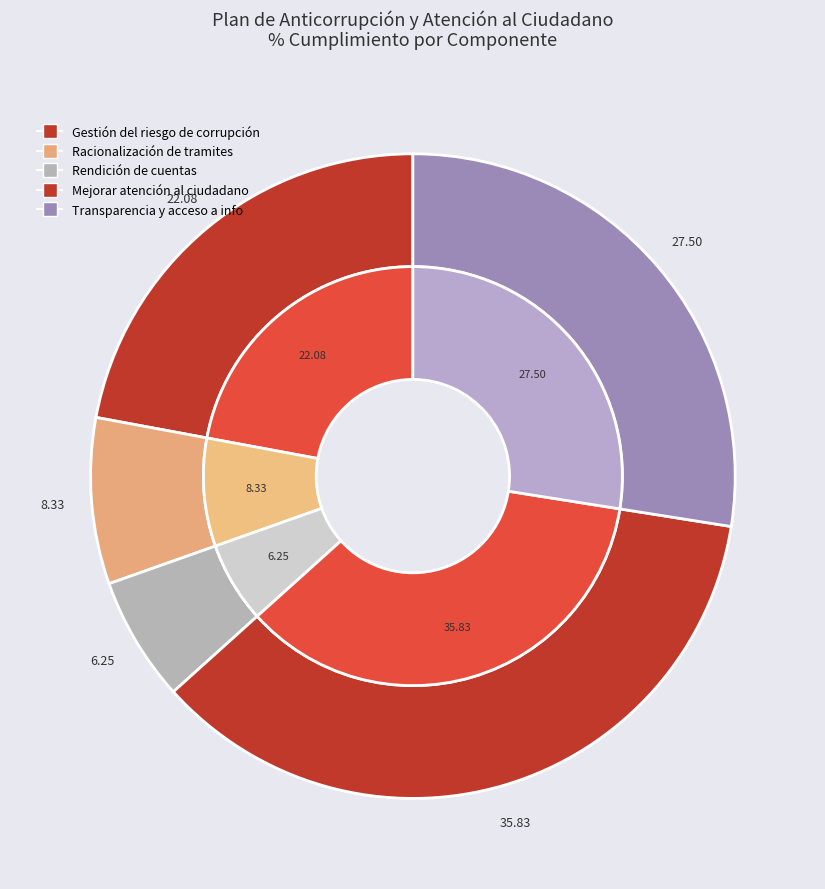

Which slice is the smallest?

Rendición de cuentas